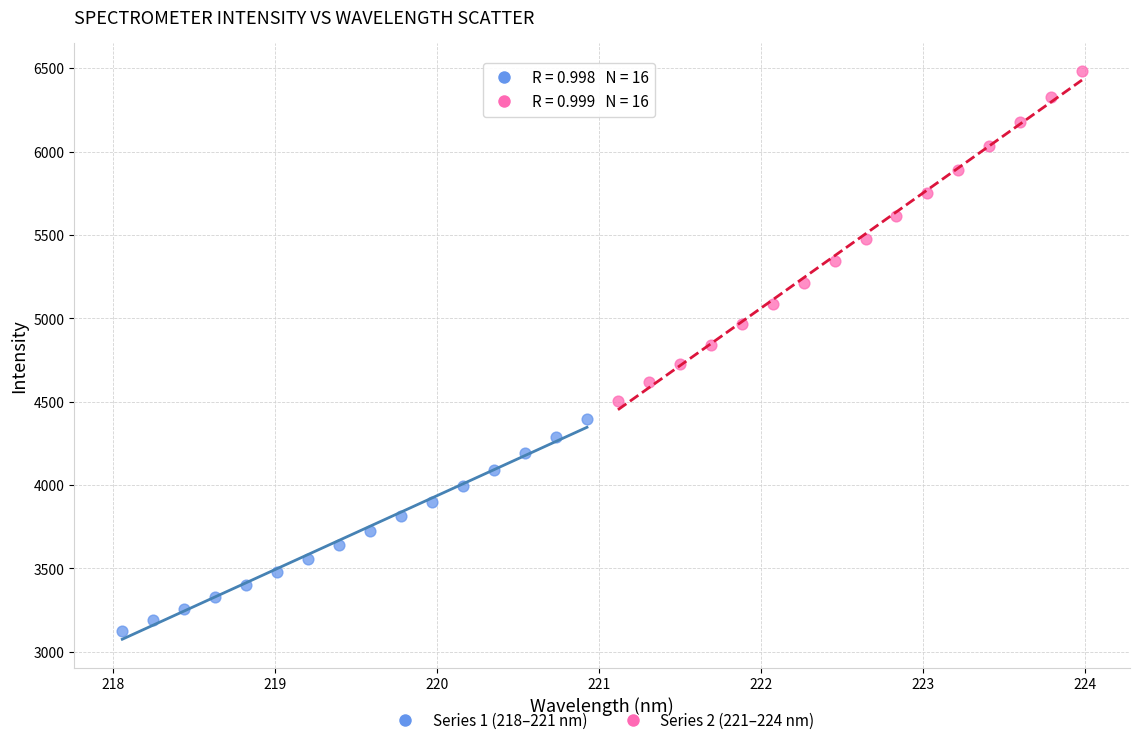

Which series contains the lowest Y value?

Series 1 (218–221 nm)